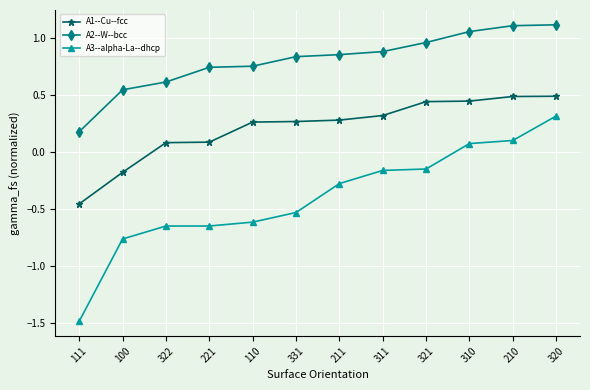

What position from the right is 322?

10